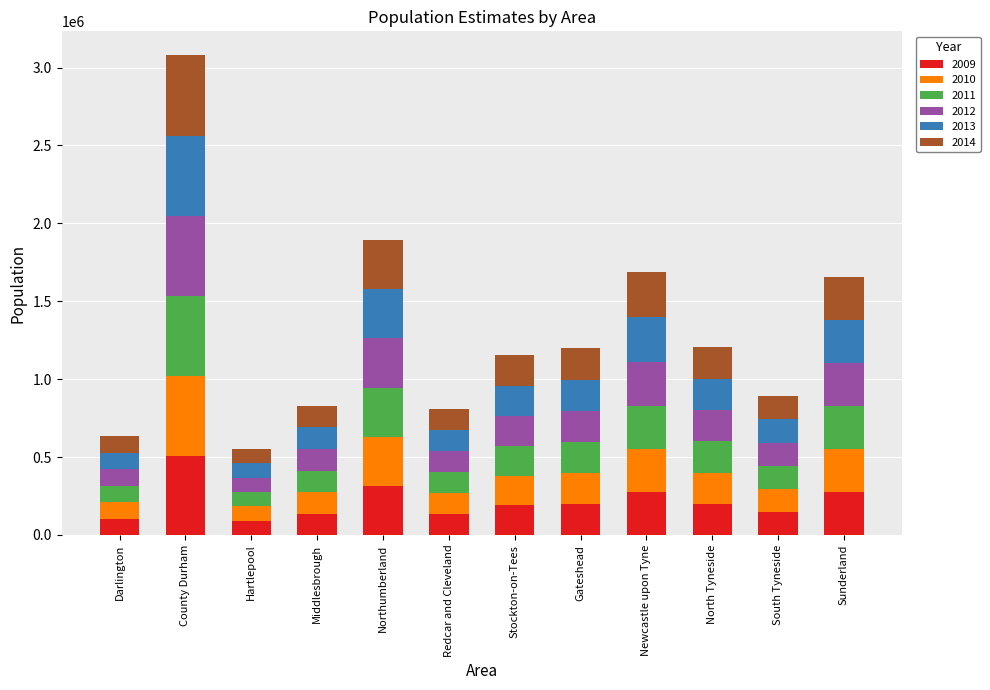

The value of 2009 at Stockton-on-Tees is 87359. True or false?

False